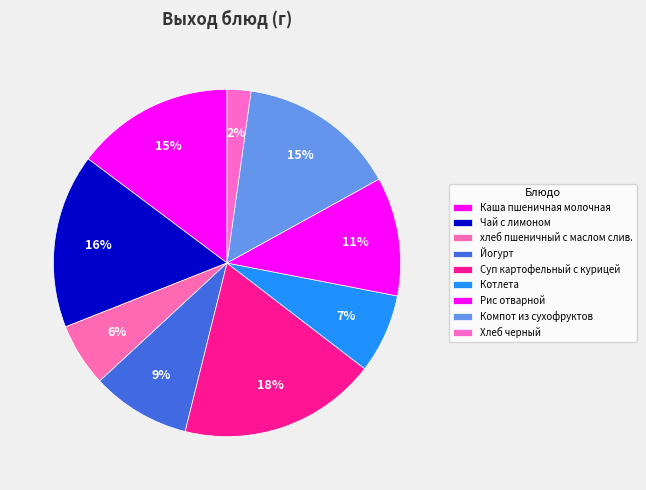

Count the number of slices in the pie.

9